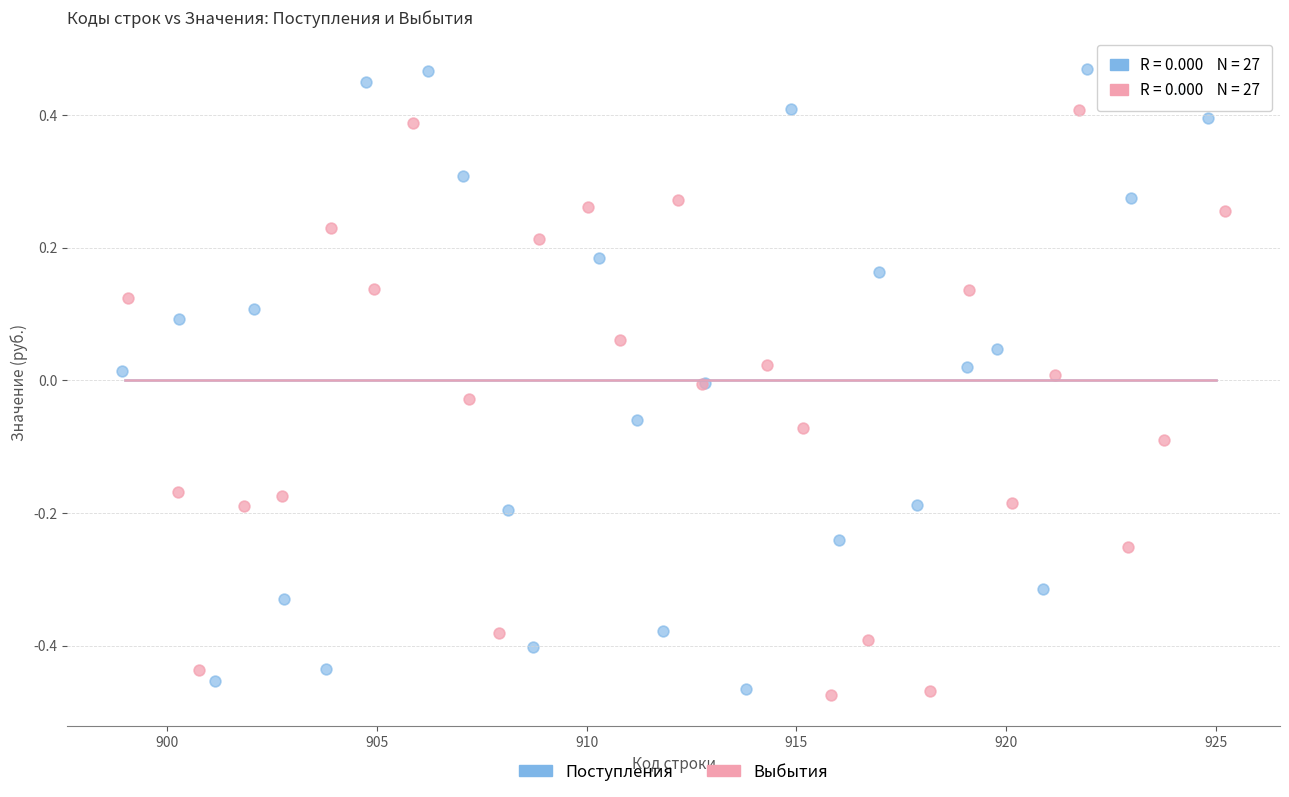

Which series reaches the maximum Y coordinate?

Поступления